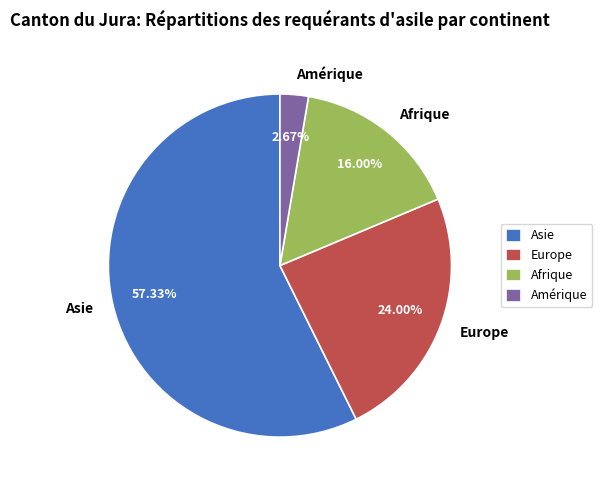

To the nearest percent, what is the difference between the Europe and Afrique slice percentages?

8%